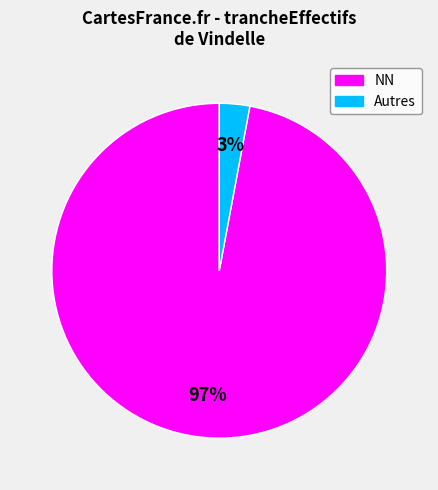

Does any single category account for the majority?

Yes